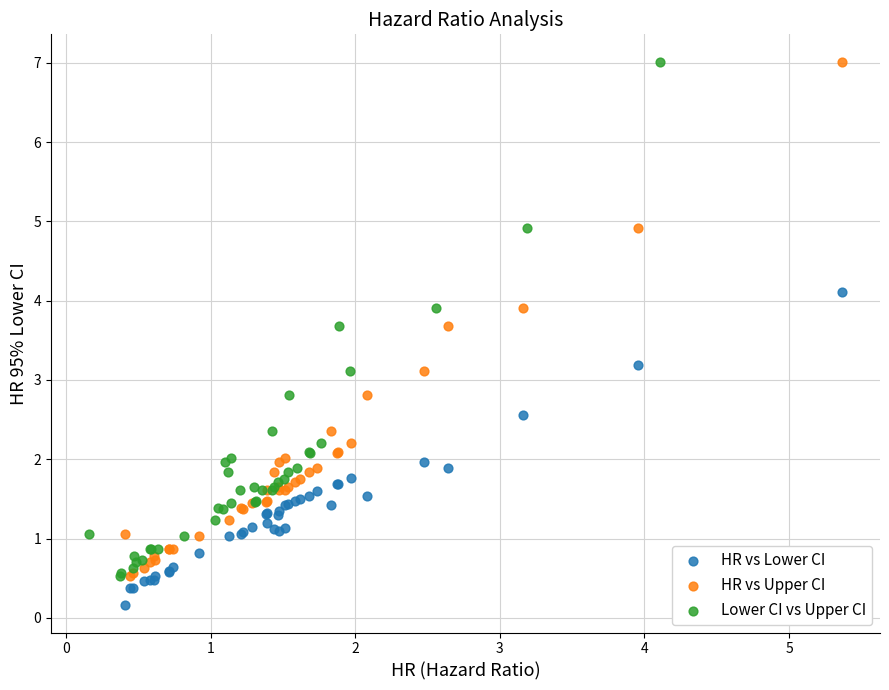

Which series reaches the minimum Y coordinate?

HR vs Lower CI